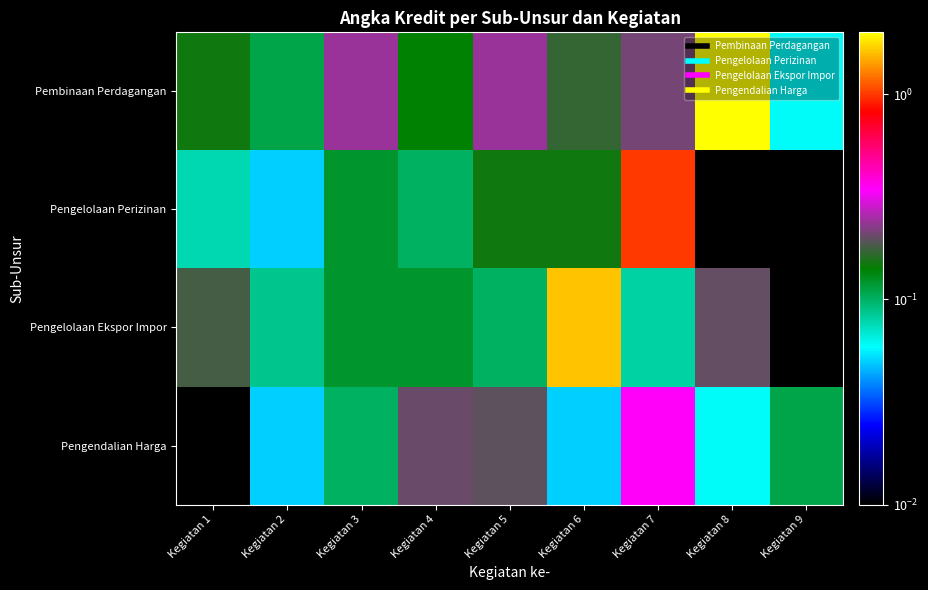

Between Kegiatan 2 and Kegiatan 7, which is larger?

Kegiatan 7